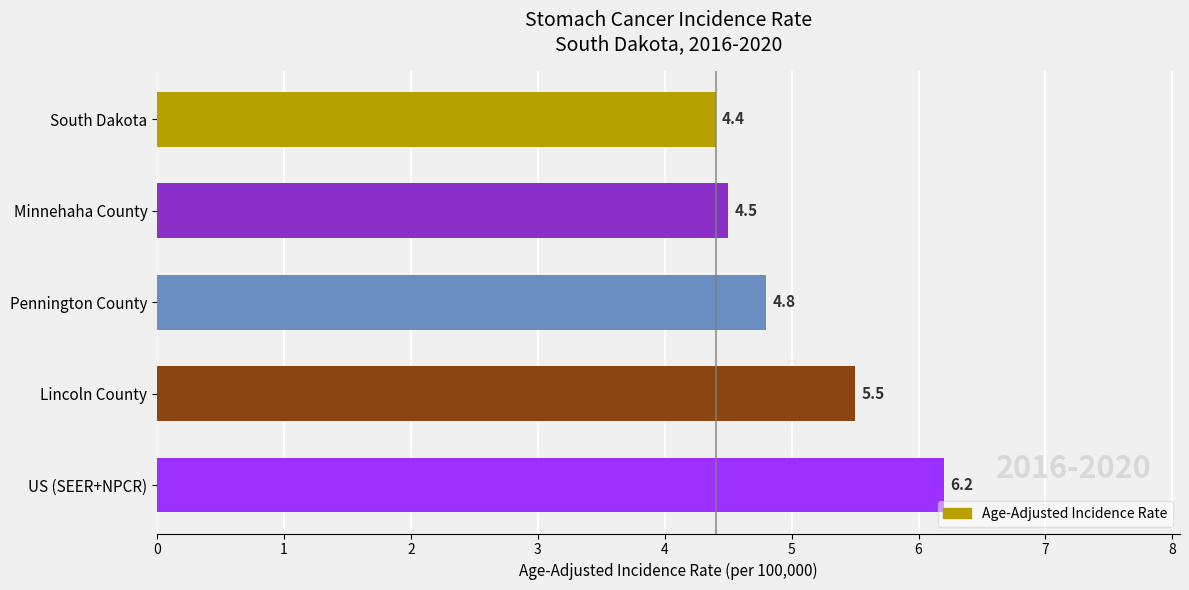

Which label corresponds to the smallest value in the chart?

South Dakota